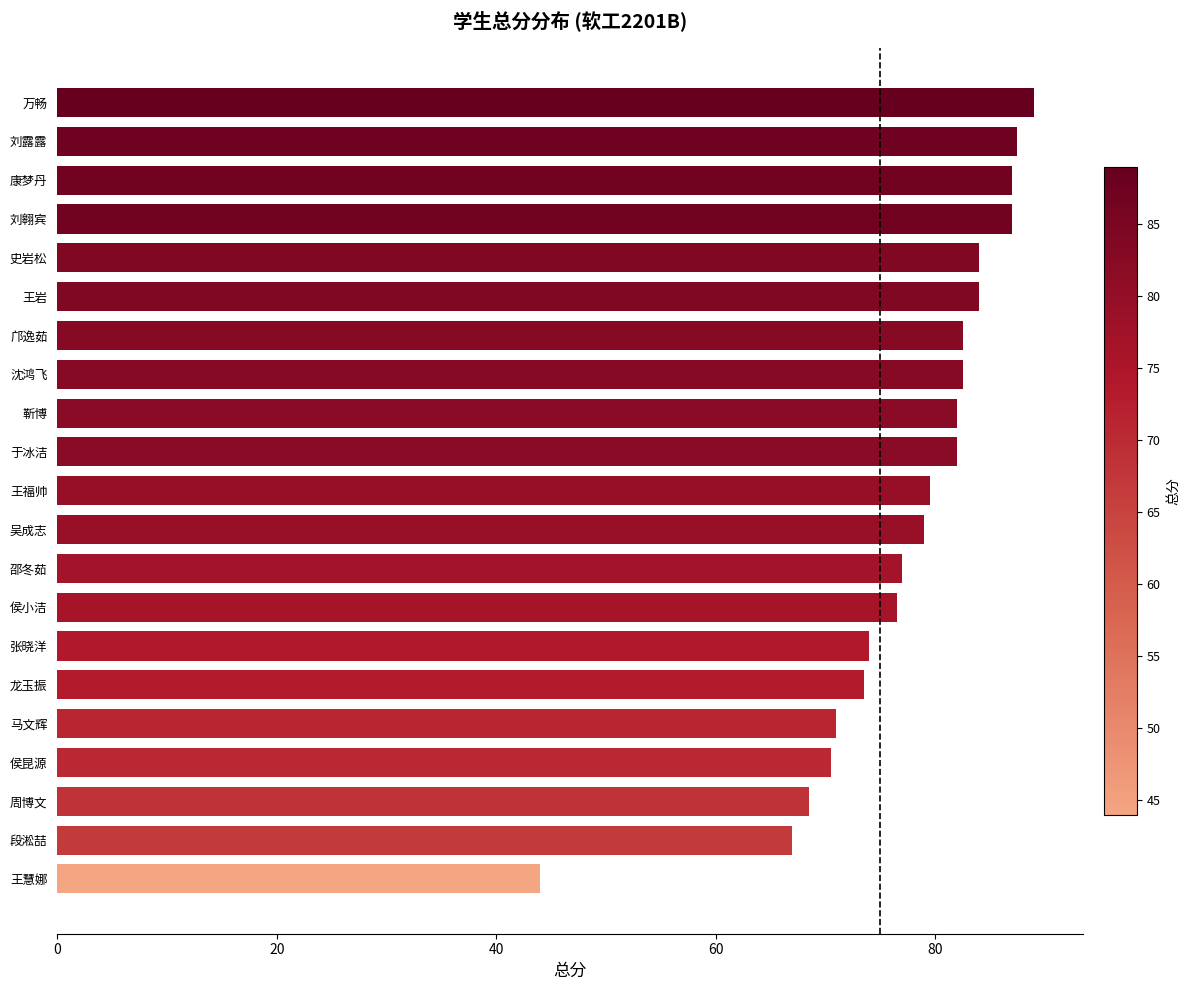

What is the average value?

77.5